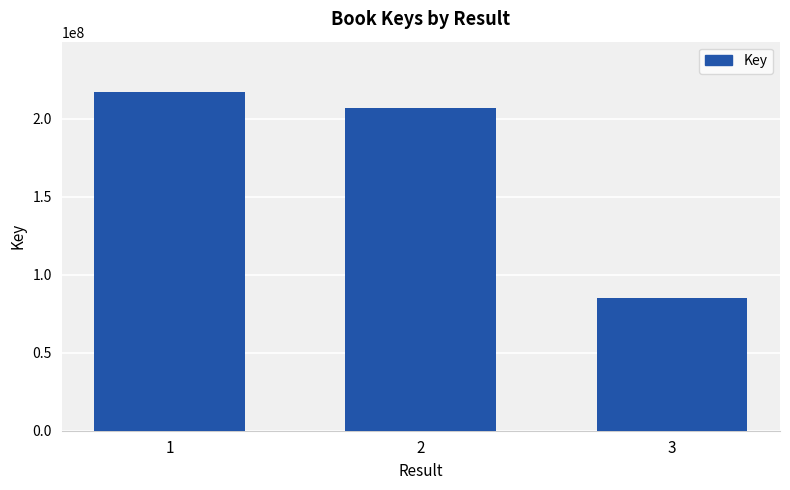

Which label corresponds to the smallest value in the chart?

3